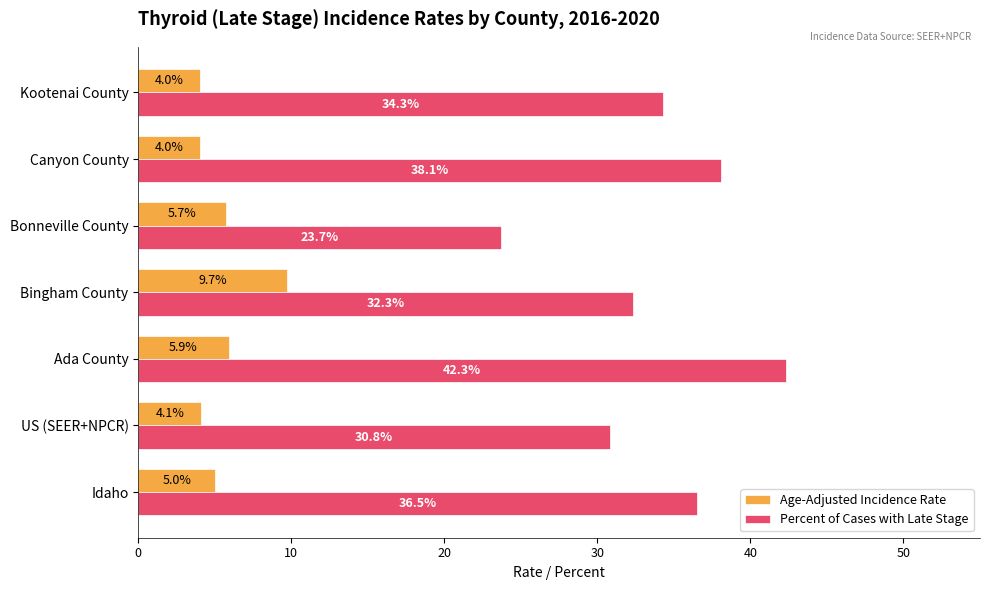

List the series in order of their peak value, highest first.

Percent of Cases with Late Stage, Age-Adjusted Incidence Rate